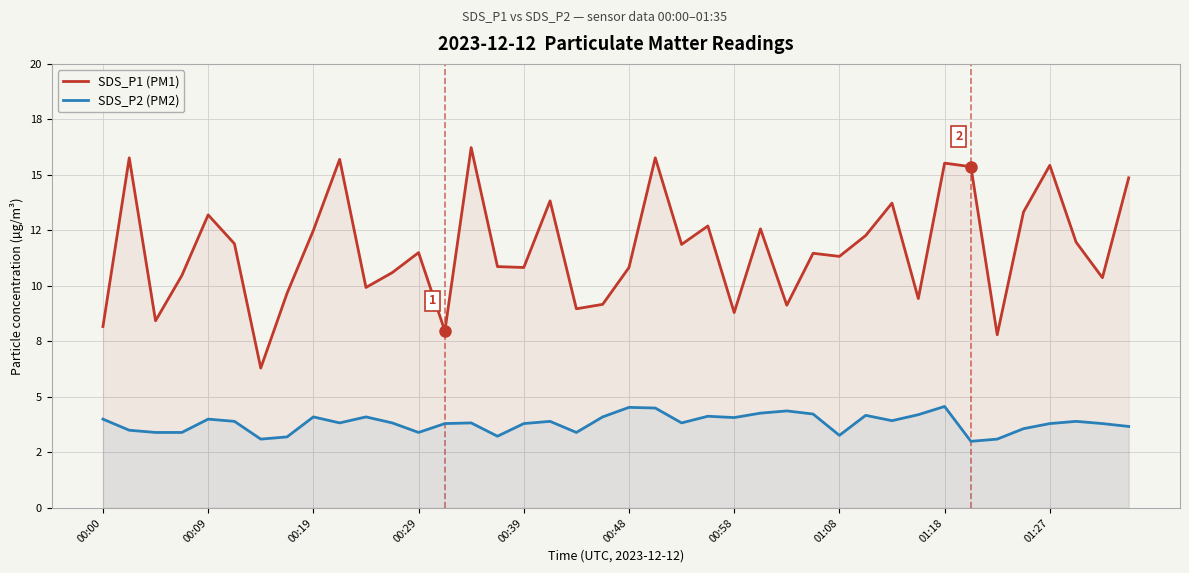

Which series has the largest range (max minus min)?

SDS_P1 (PM1)